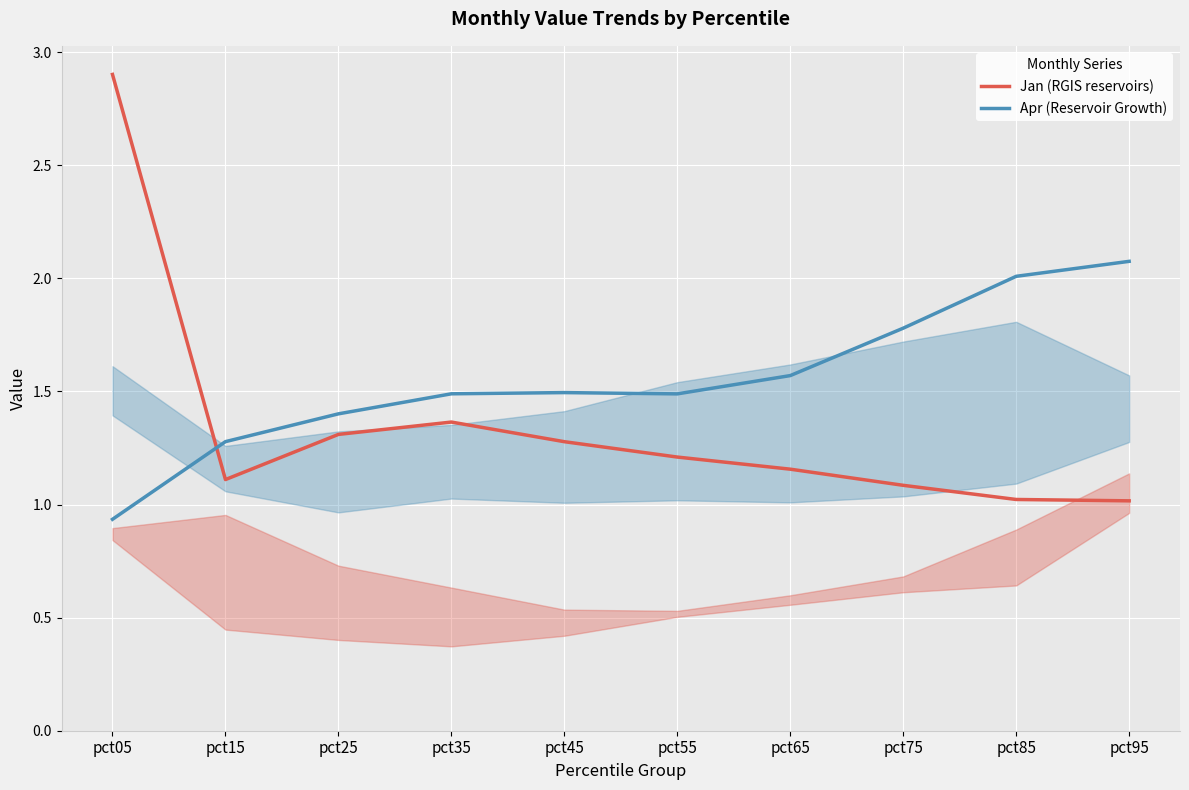

What is the difference between the second highest and minimum values in the Apr (Reservoir Growth) series?

1.1